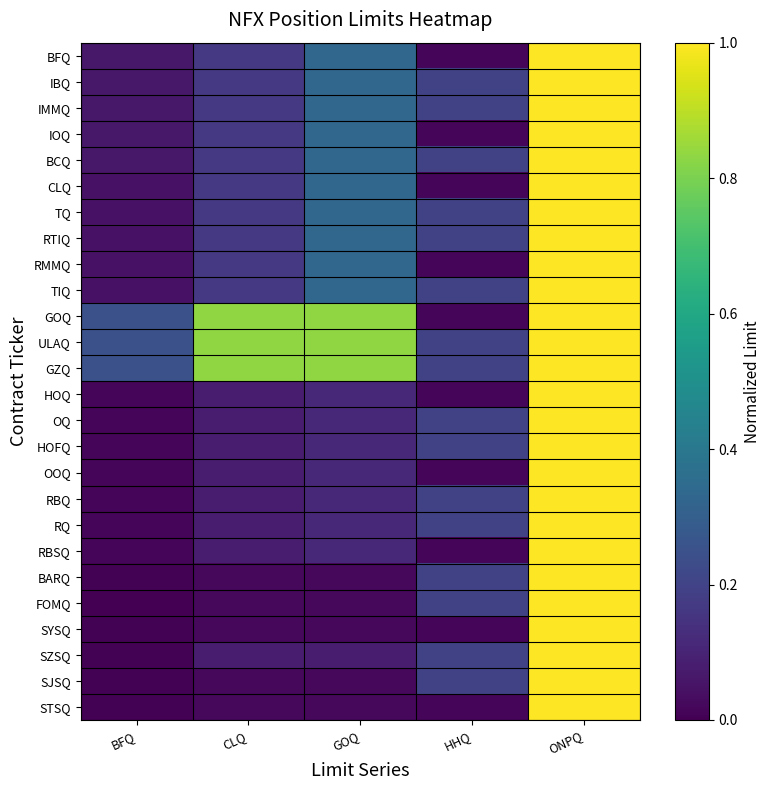

At which category is the sum across all series the highest?

ONPQ